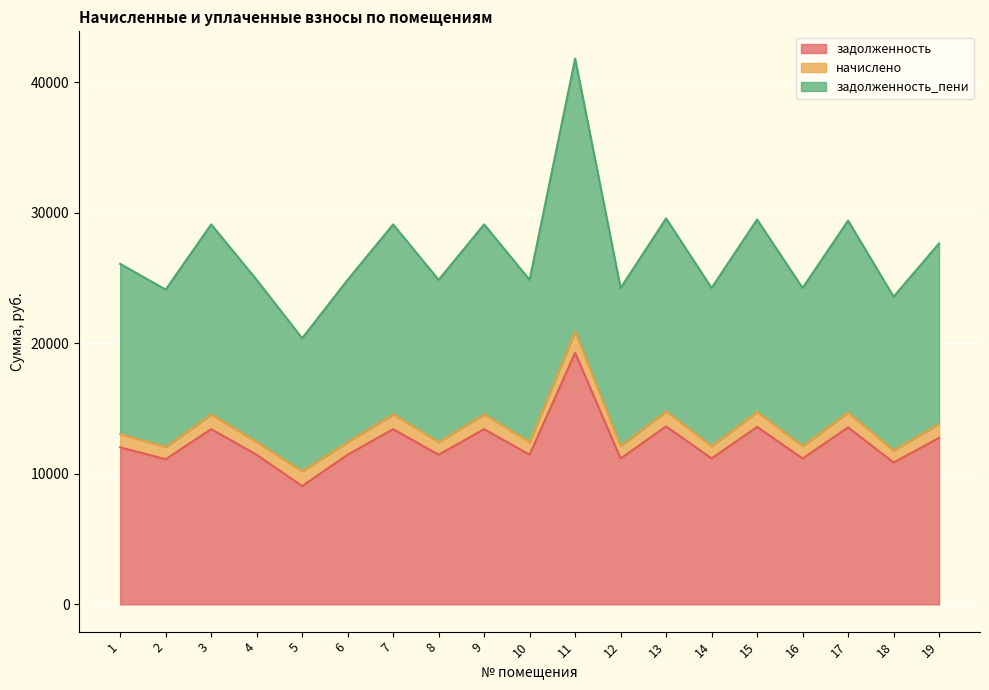

Which series has the largest range (max minus min)?

задолженность_пени